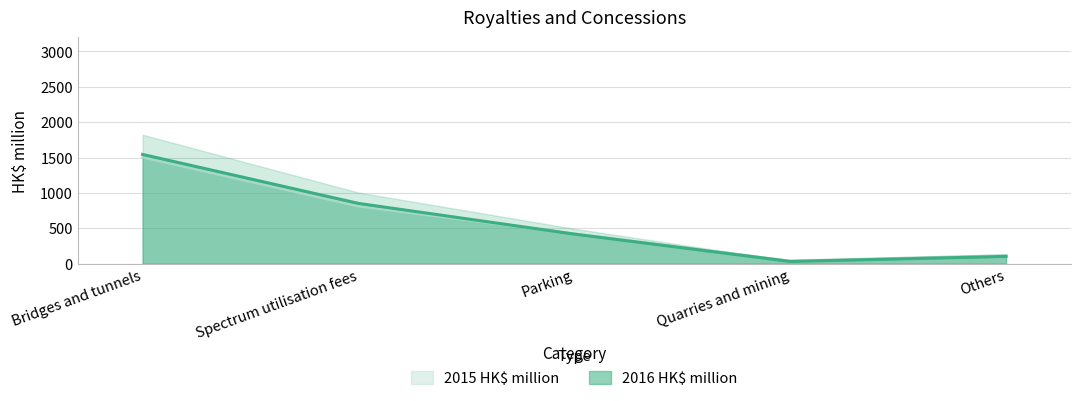

At how many categories does at least one series exceed 441?

2